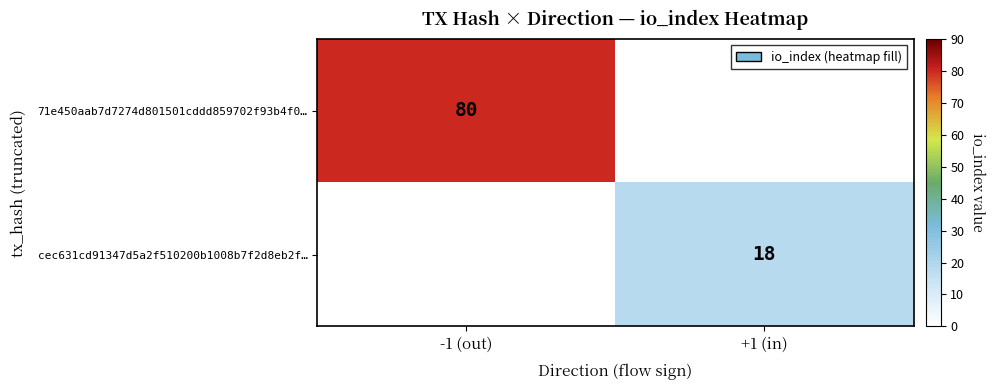

True or false: cec631cd91347d5a2f510200b1008b7f2d8eb2f… has a value of 18 at +1 (in).

True